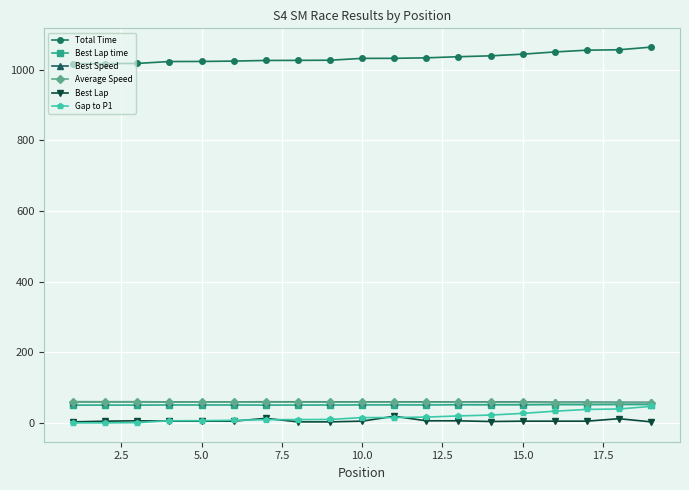

At how many categories does at least one series exceed 773?

19